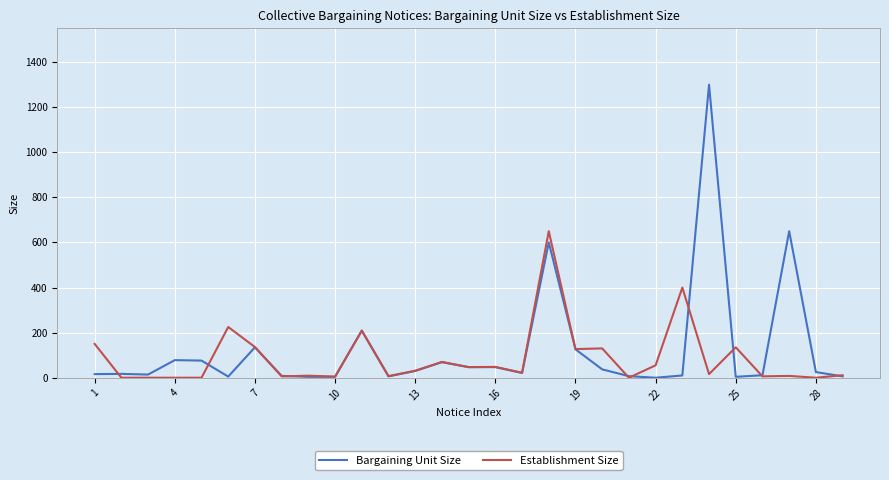

Rank the series by their maximum value, from lowest to highest.

Establishment Size, Bargaining Unit Size